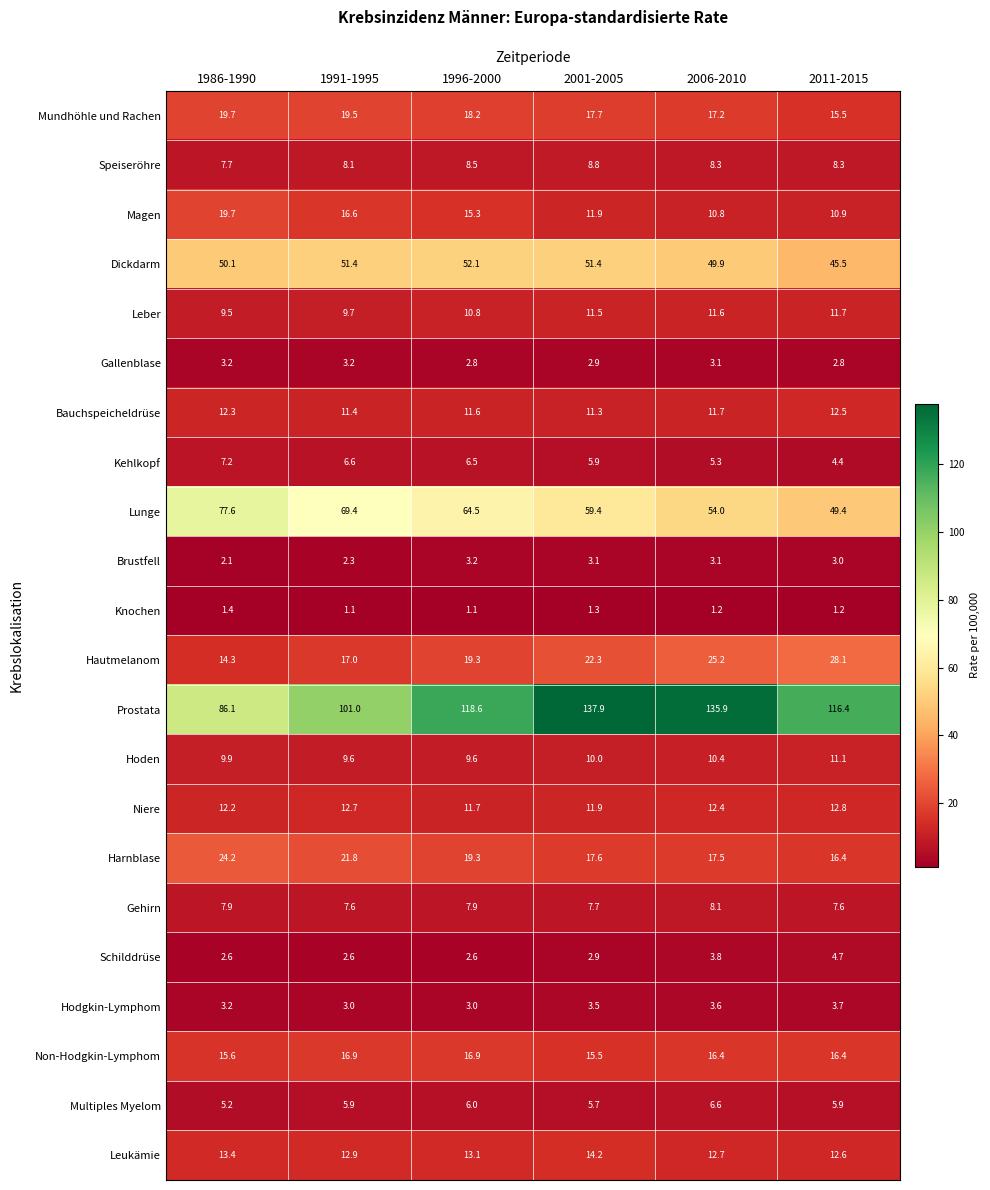

What is the sum of the Kehlkopf values at 1986-1990 and 1996-2000?

13.7